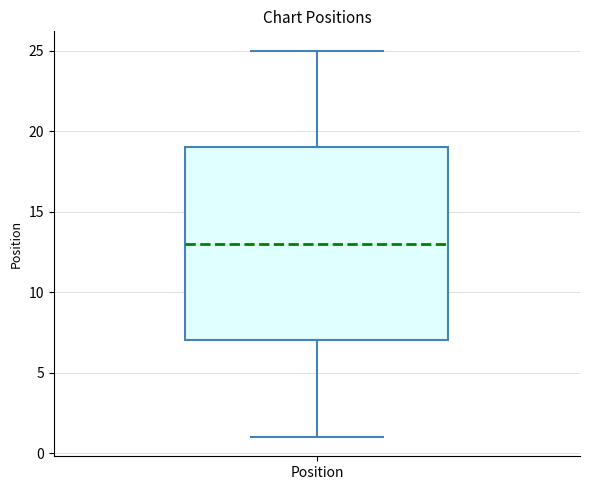

Where does the lower whisker of the box for Position end on the y-axis? The values are not printed on the chart, so give them approximately, as read against the axis.

1